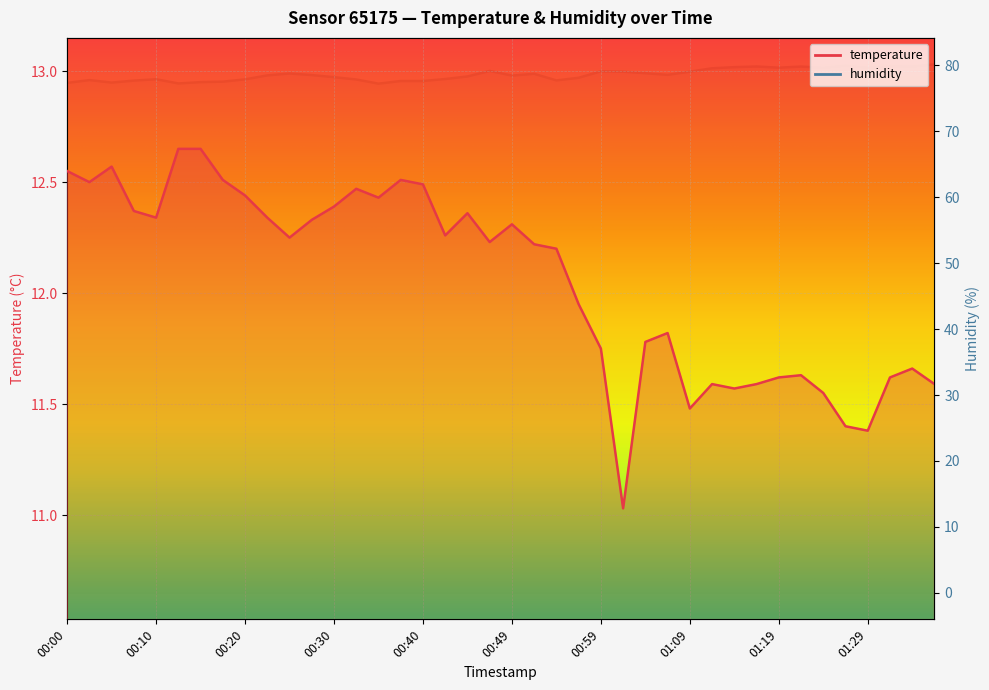

True or false: temperature and humidity intersect in this chart.

False